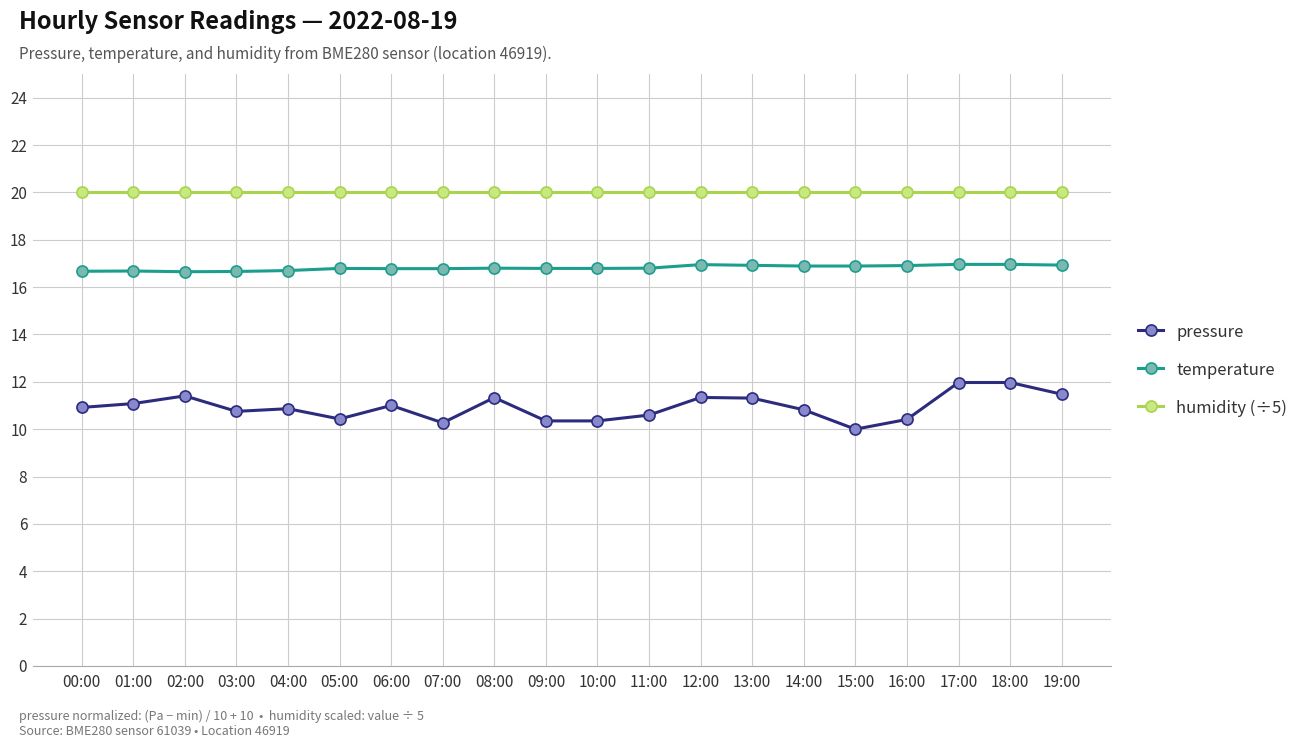

True or false: temperature and pressure cross at least once.

False